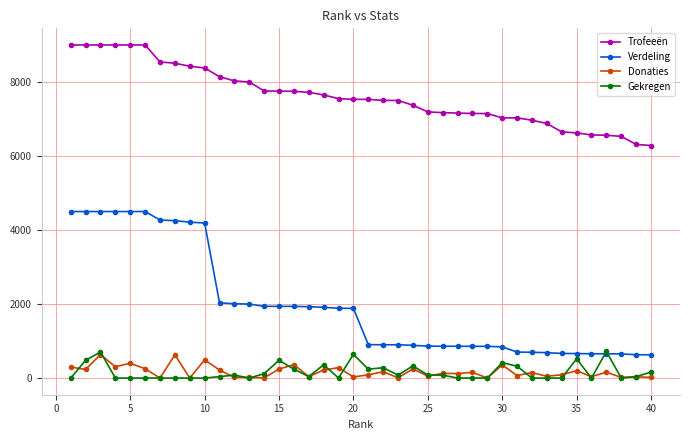

True or false: Trofeeën and Verdeling cross at least once.

False